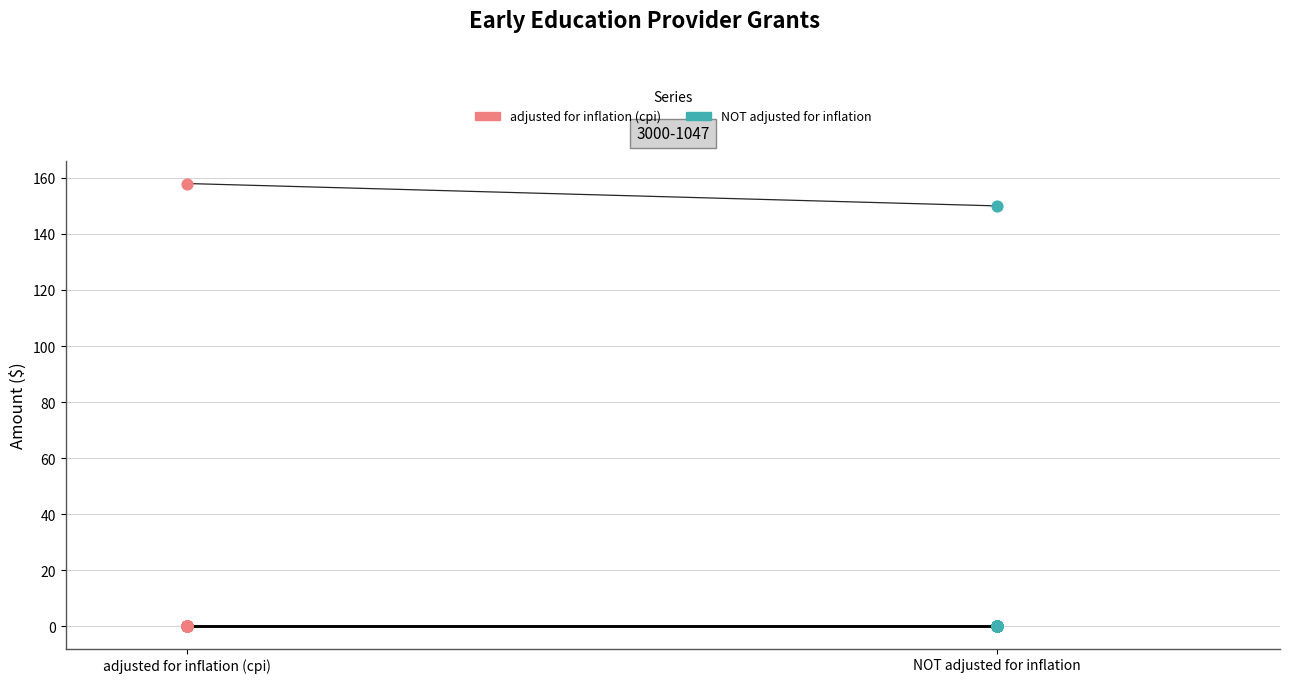

What are all the series names shown in the legend?

adjusted for inflation (cpi), NOT adjusted for inflation